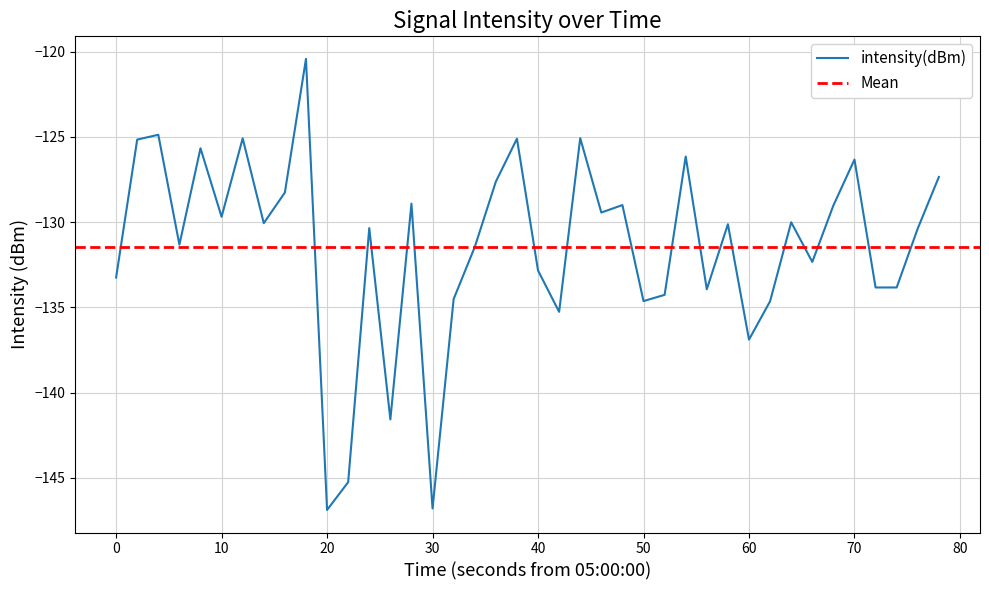

Is this an area chart (filled region under the line)?

No